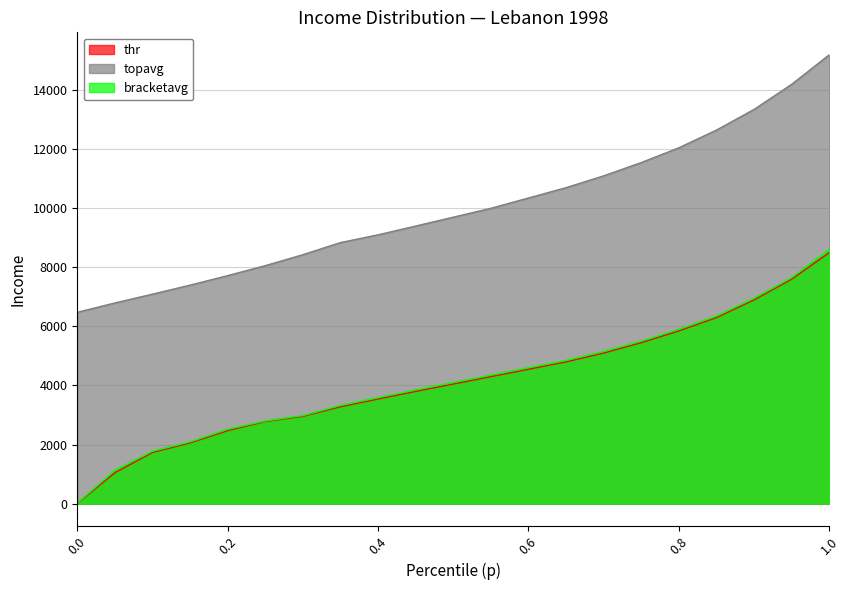

The value of bracketavg at 0.55 is 1974.1. True or false?

False